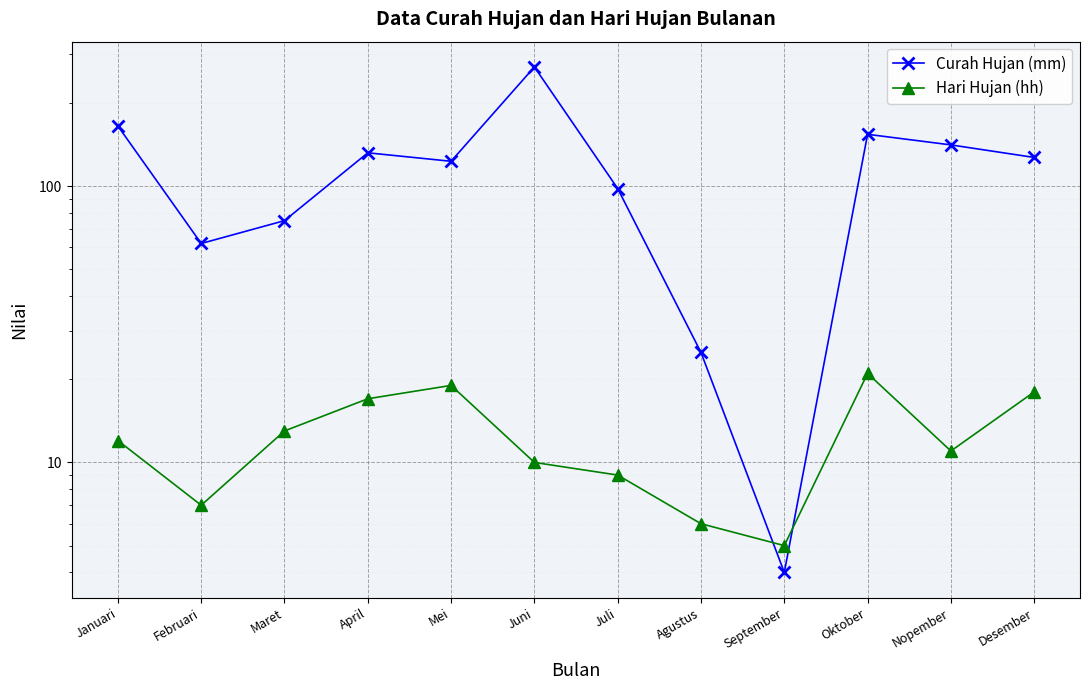

The Curah Hujan (mm) series shows 4 at September. True or false?

True